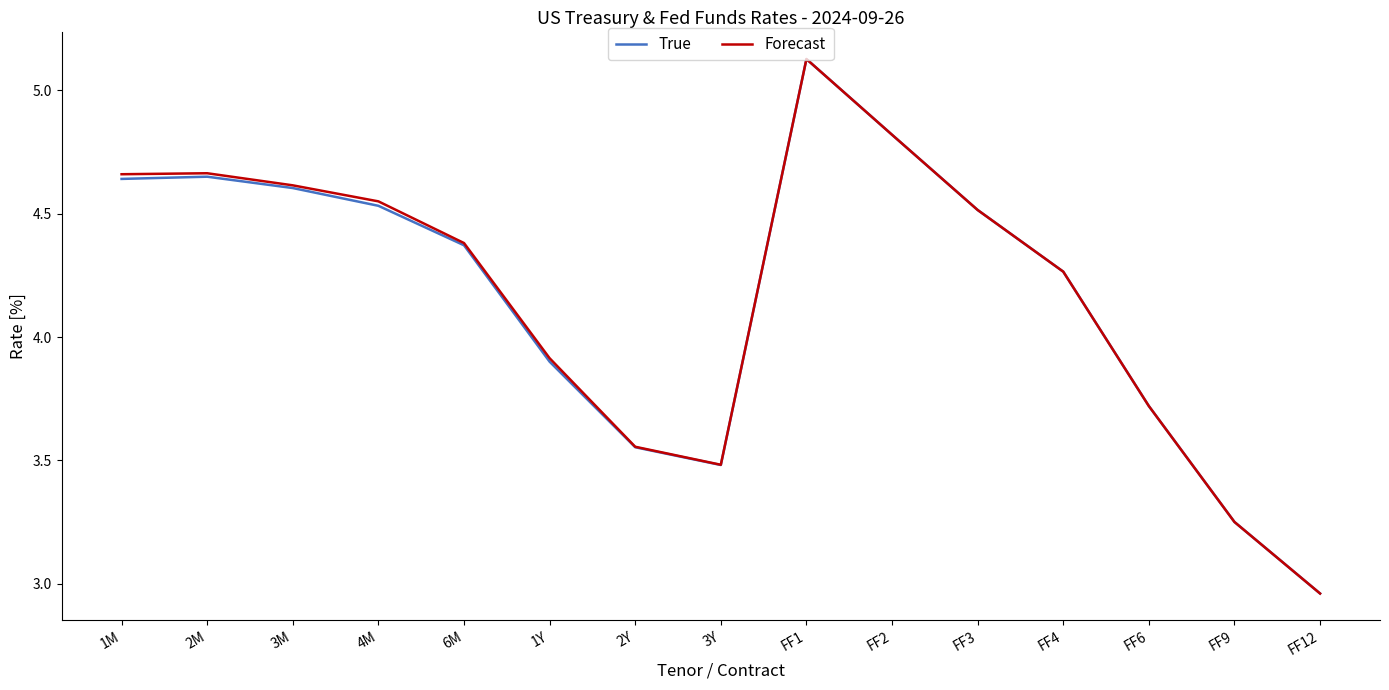

Which category has the lowest value across all series?

FF12